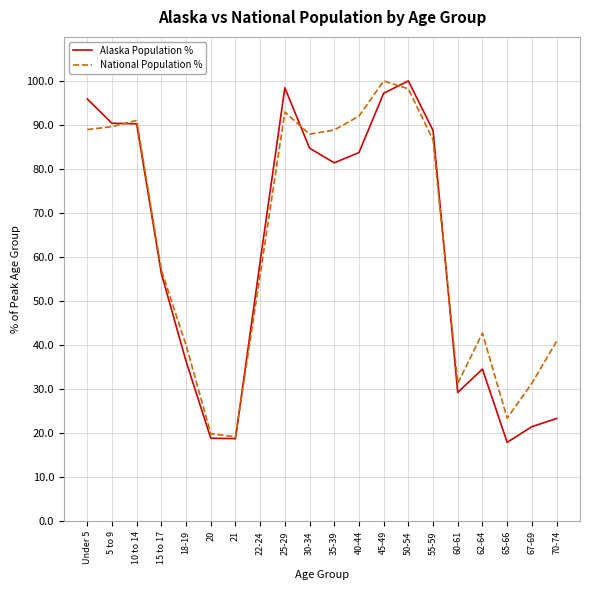

Which series has the largest total across all categories?

National Population %